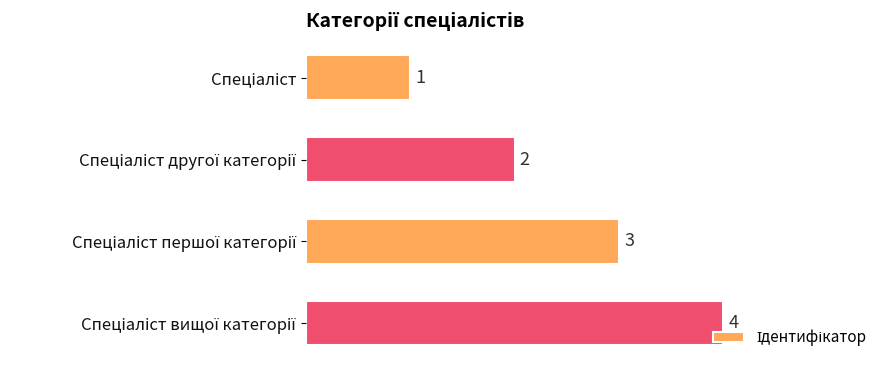

Count the number of categories in the chart.

4